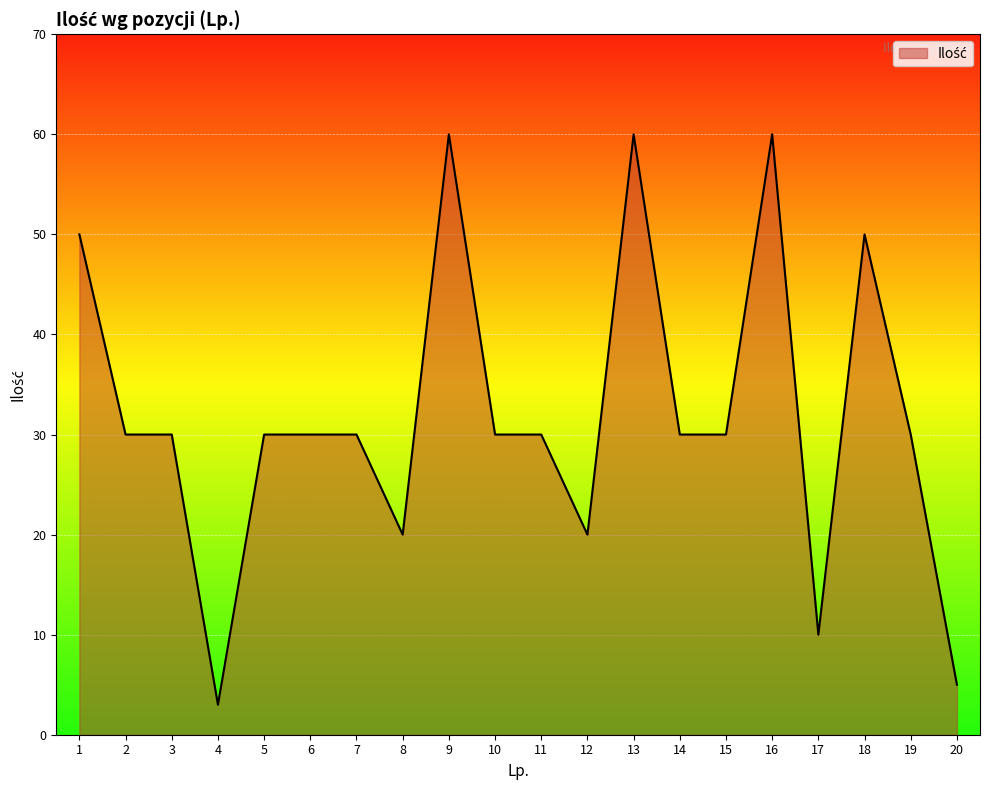

How many lines are shown in the chart?

1